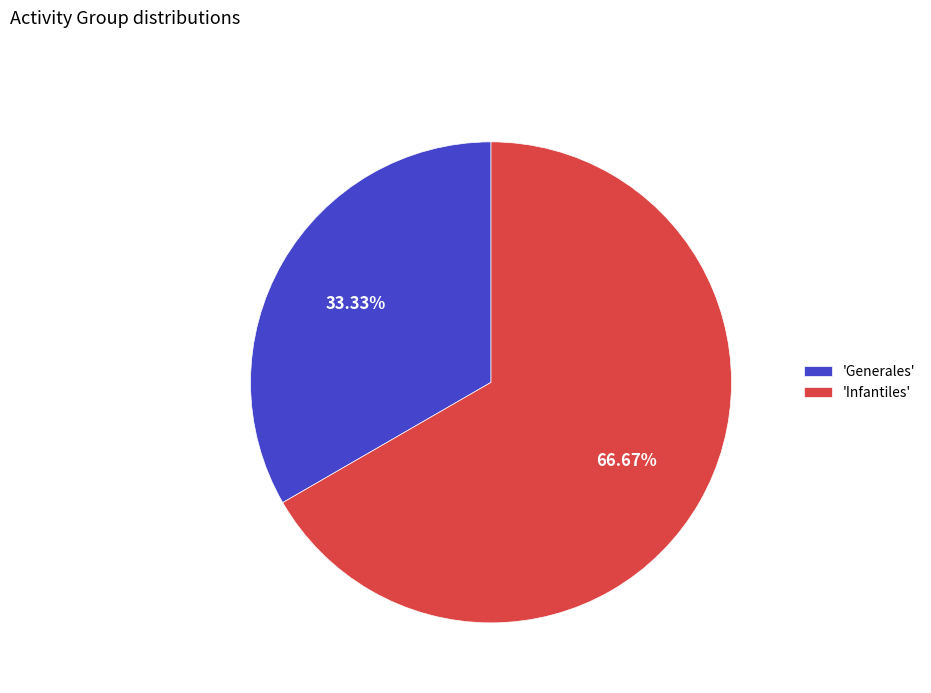

How many slices are in this pie chart?

2